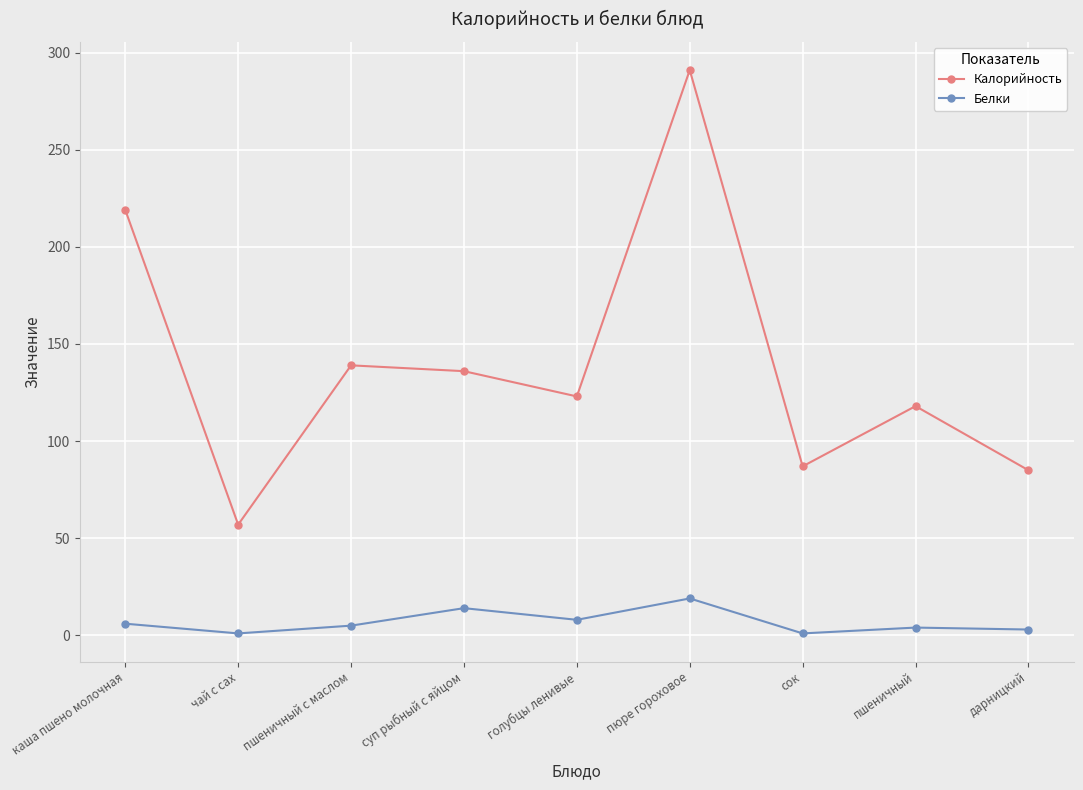

What are all the series names shown in the legend?

Калорийность, Белки